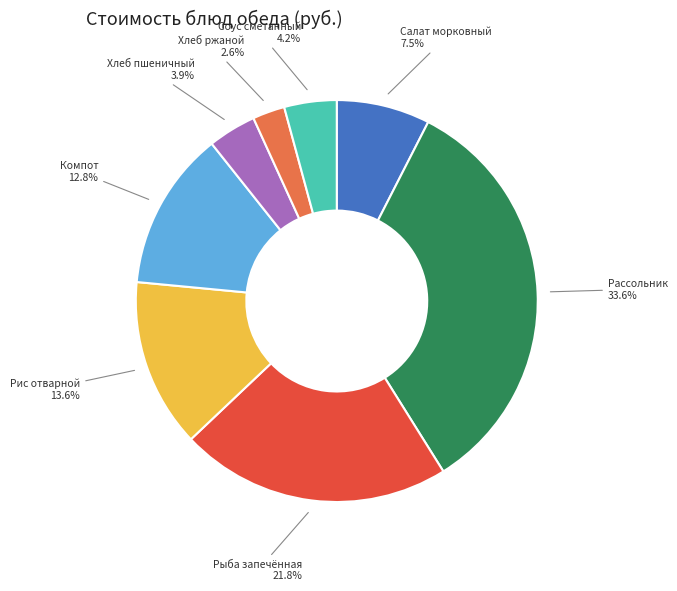

To the nearest percent, what is the difference between the largest and smallest slice percentages?

31%